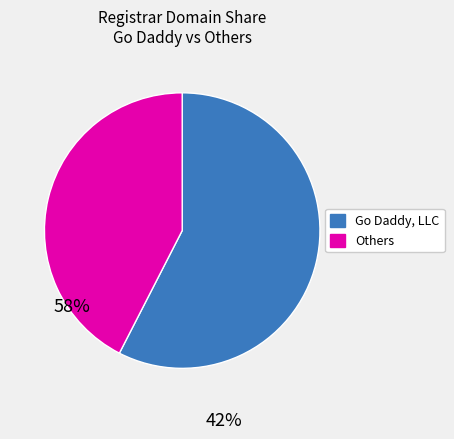

Does any single category account for the majority?

Yes